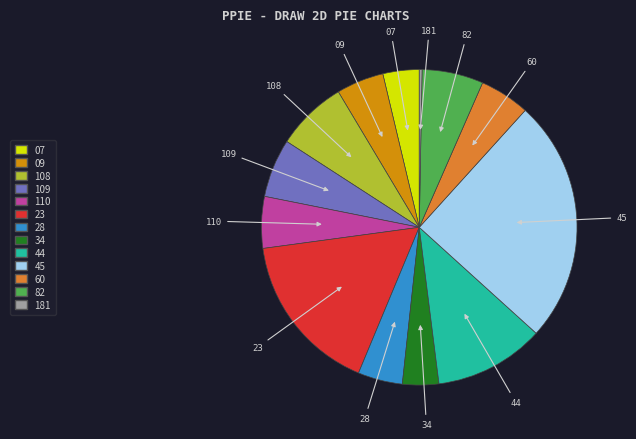

Is there a majority slice in this chart?

No